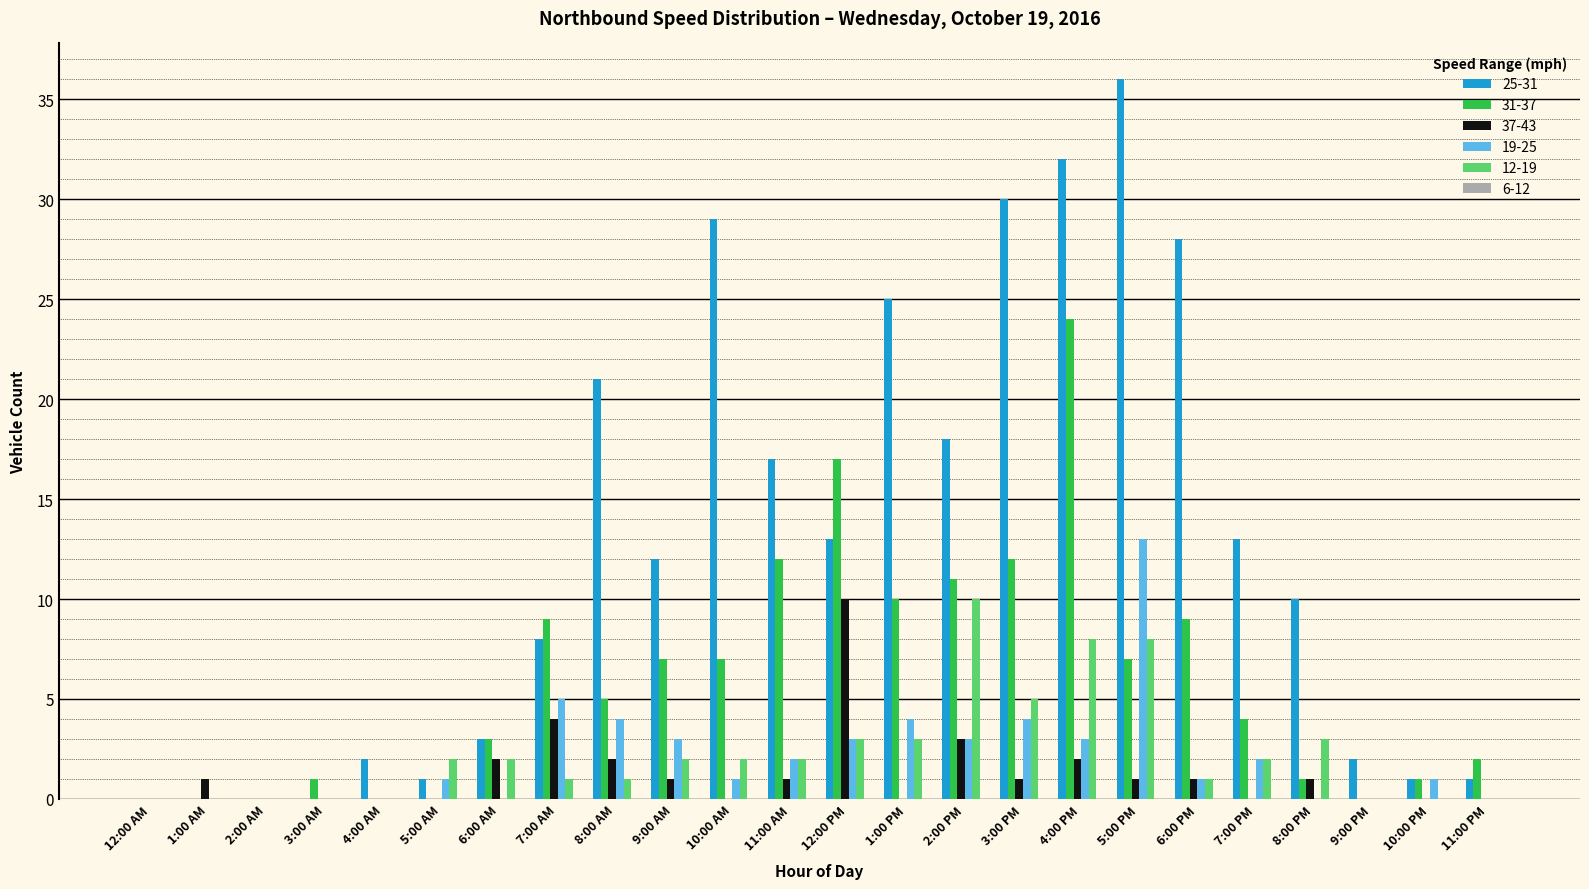

At which label does 31-37 reach its peak?

4:00 PM